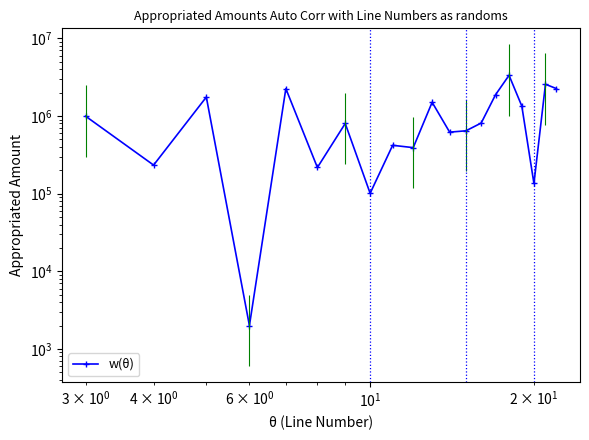

Count the number of categories in the chart.

20